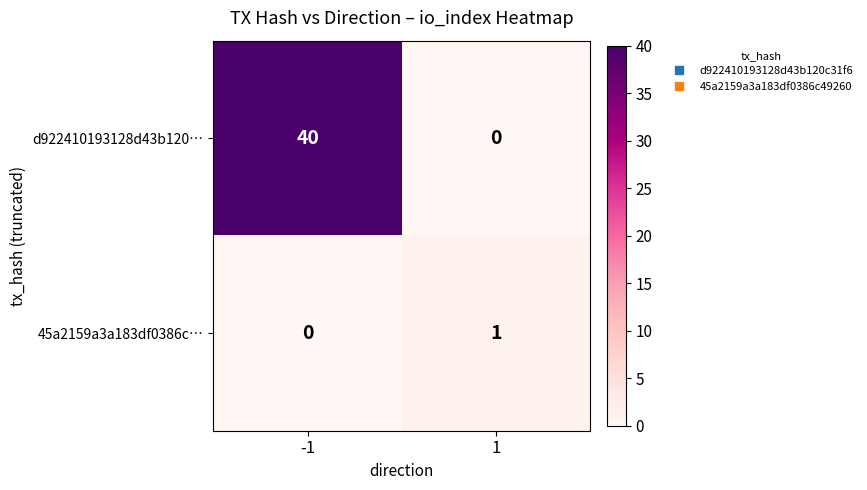

Which series has the largest total across all categories?

d922410193128d43b120…